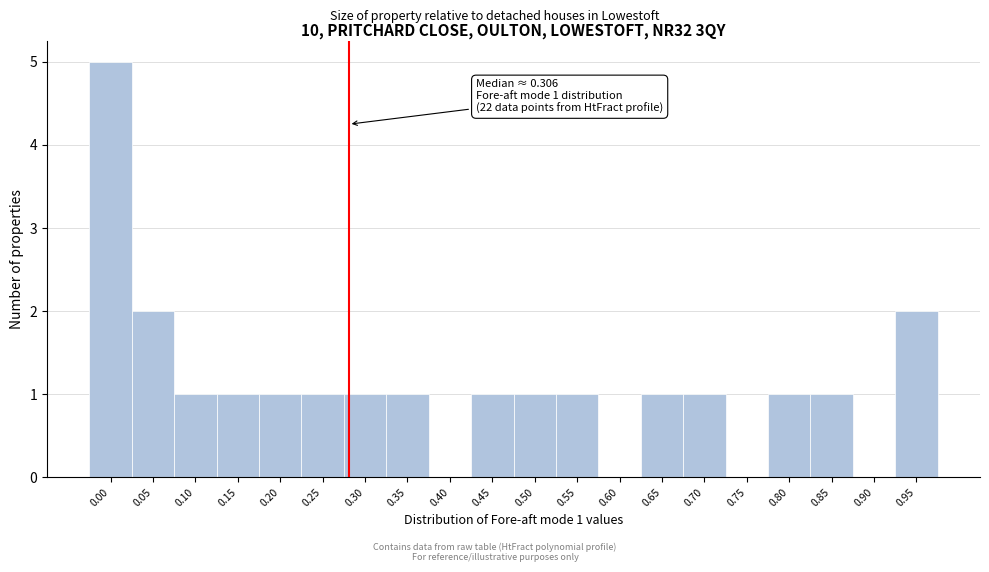

Reading left to right, what are all the values shown in this chart?

0.00=5	0.05=2	0.10=1	0.15=1	0.20=1	0.25=1	0.30=1	0.35=1	0.40=0	0.45=1	0.50=1	0.55=1	0.60=0	0.65=1	0.70=1	0.75=0	0.80=1	0.85=1	0.90=0	0.95=2